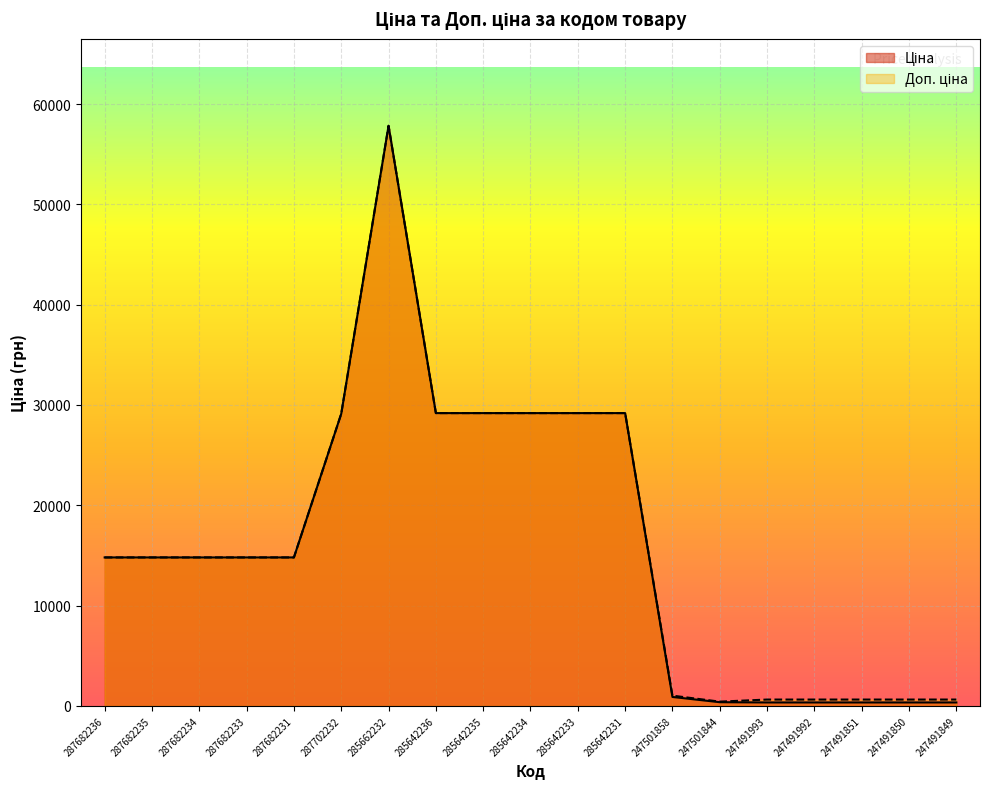

What is the total value across all series at 285642235?

58376.9